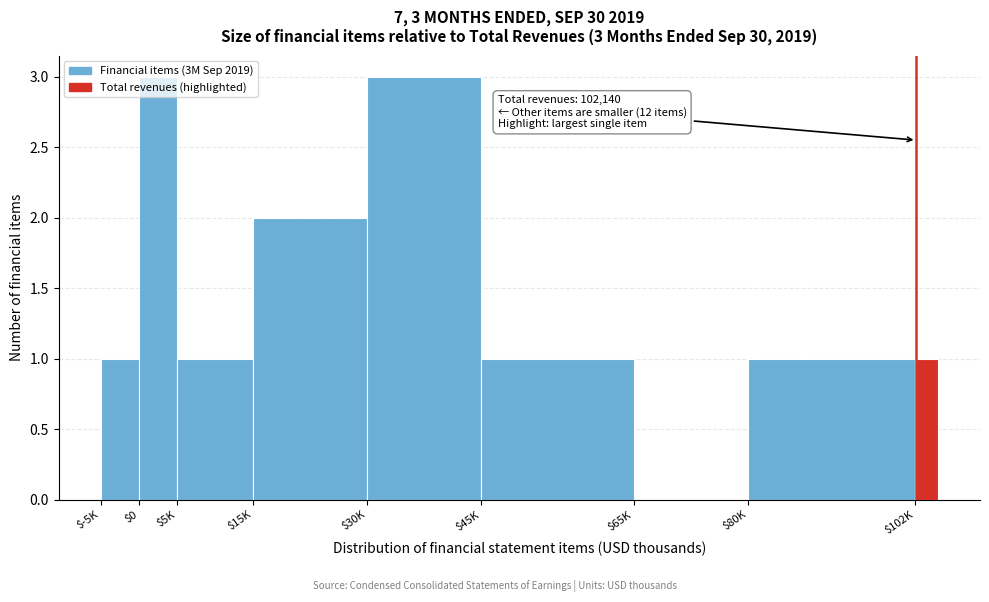

What is the sum of all values?

13